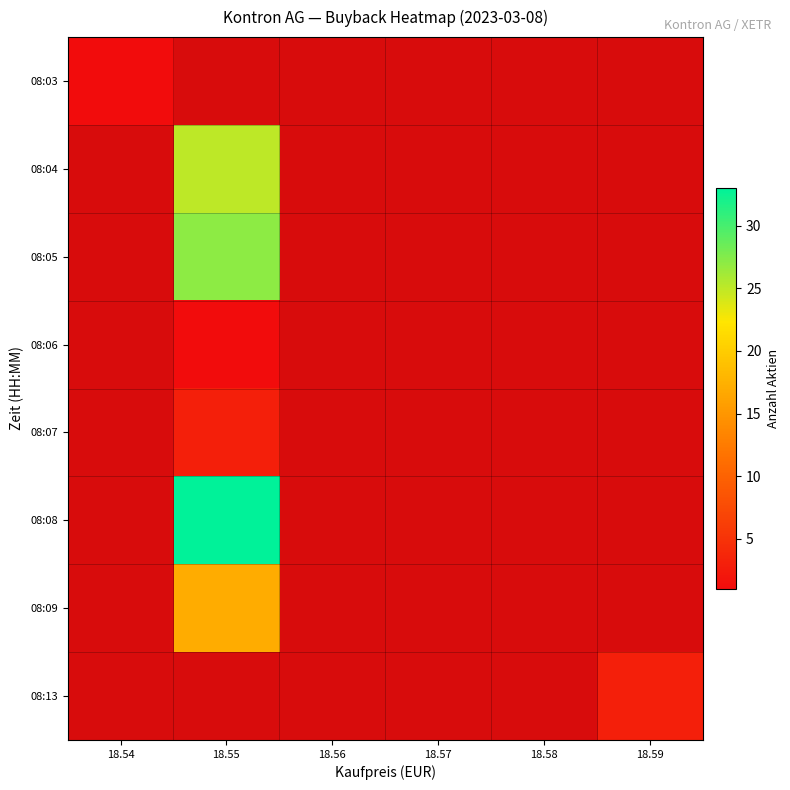

What is the greatest value displayed?

33.0